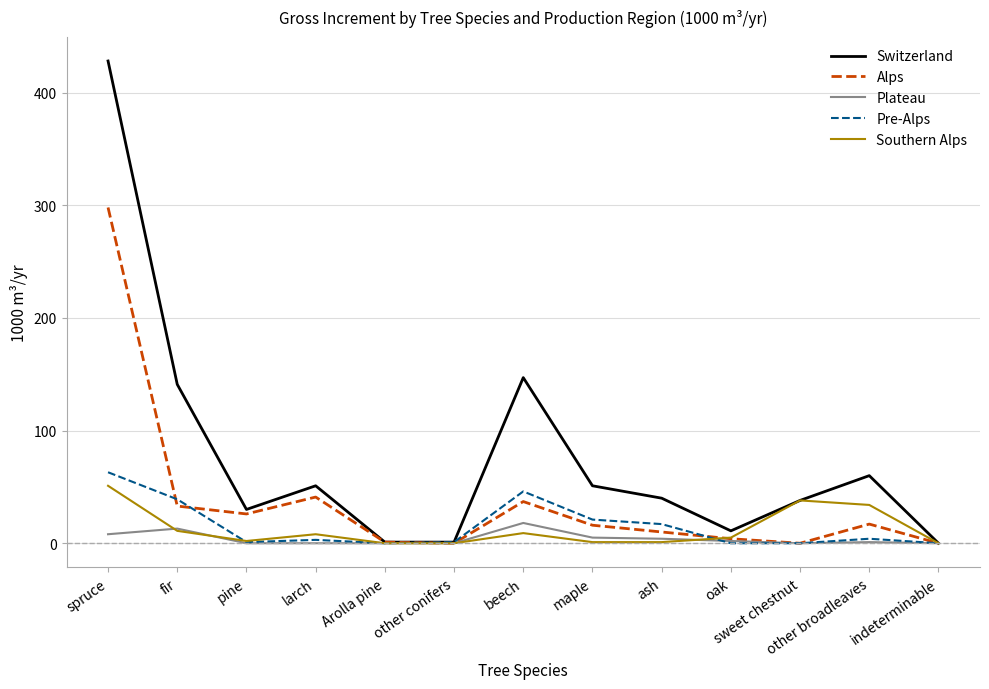

Does the chart have visible grid lines?

Yes